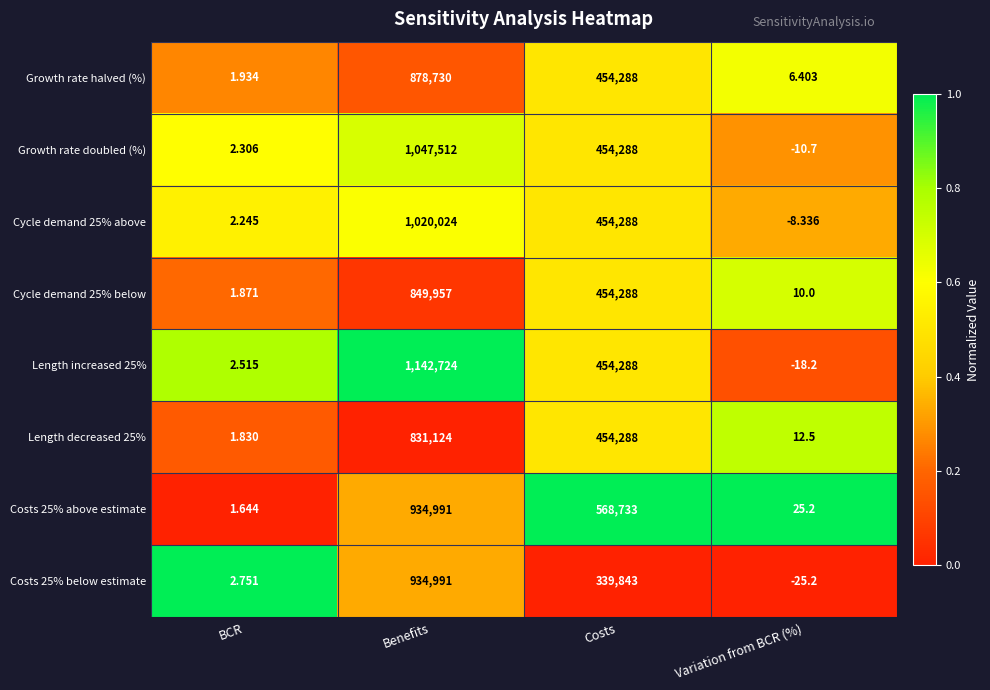

Which series has the largest range (max minus min)?

Length increased 25%